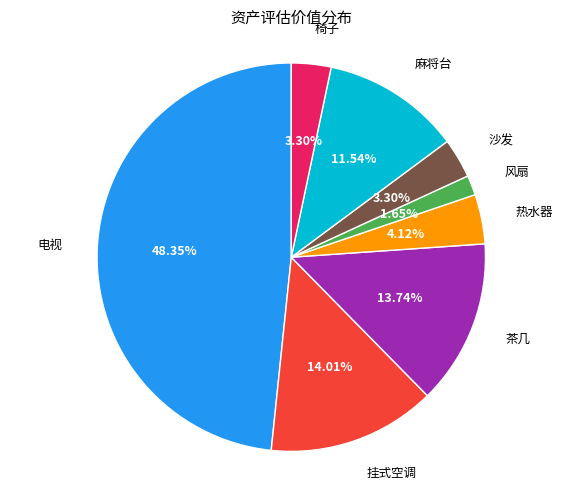

Does any single category account for the majority?

No